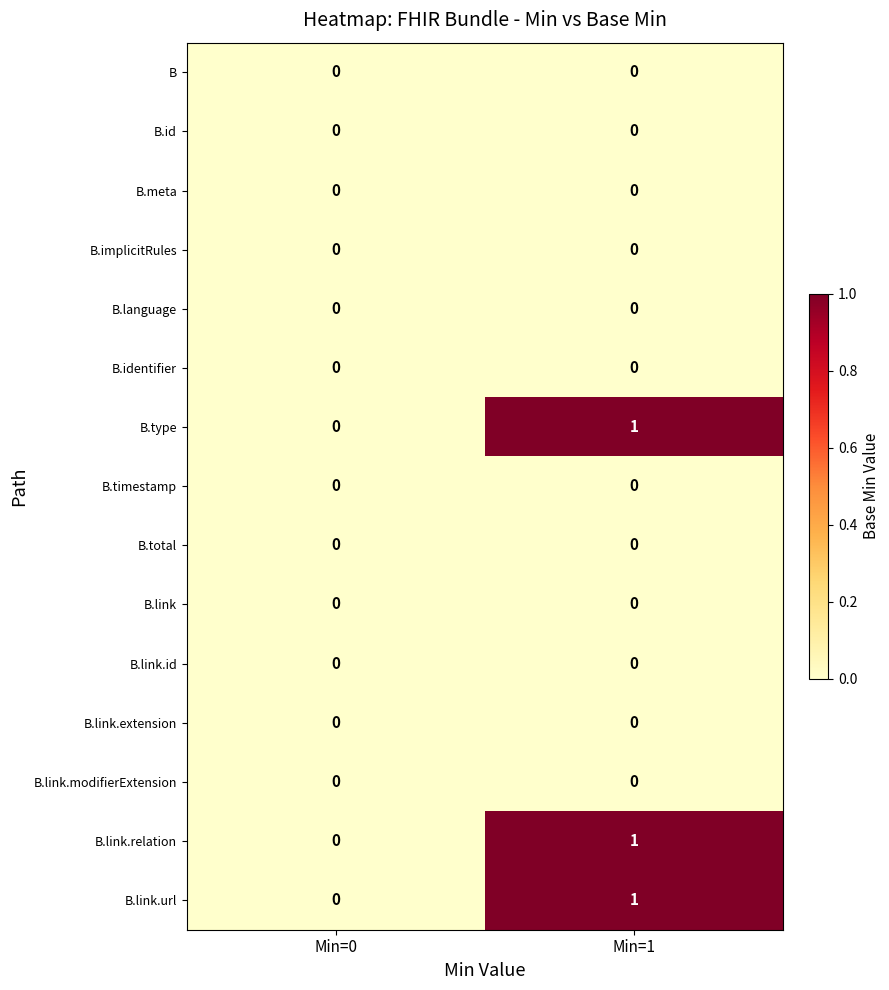

Reading right to left, transcribe all the data shown in this chart.

B: 0	0
B.id: 0	0
B.meta: 0	0
B.implicitRules: 0	0
B.language: 0	0
B.identifier: 0	0
B.type: 1	0
B.timestamp: 0	0
B.total: 0	0
B.link: 0	0
B.link.id: 0	0
B.link.extension: 0	0
B.link.modifierExtension: 0	0
B.link.relation: 1	0
B.link.url: 1	0